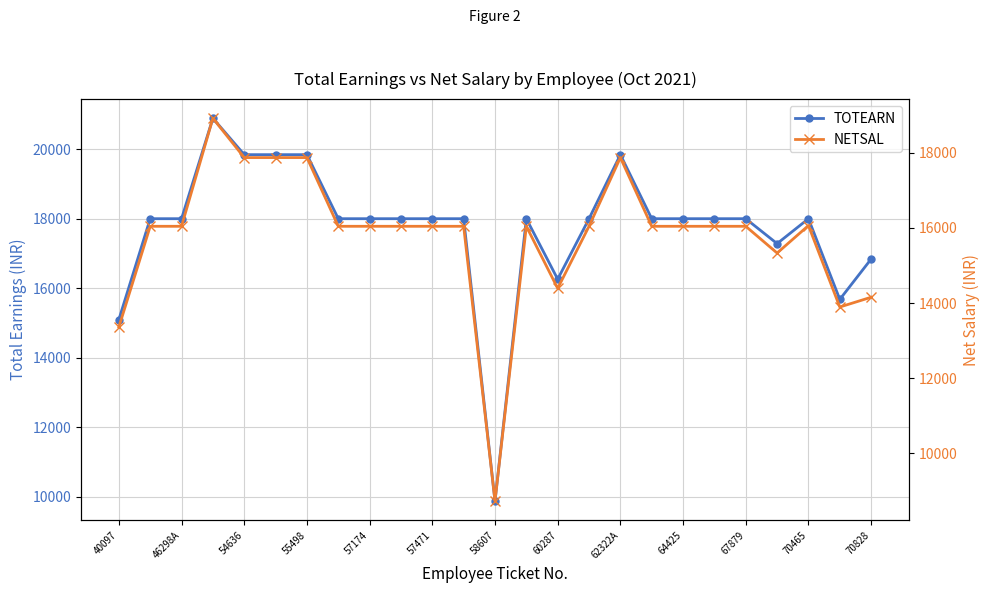

What is the maximum value shown in the chart?

20889.0